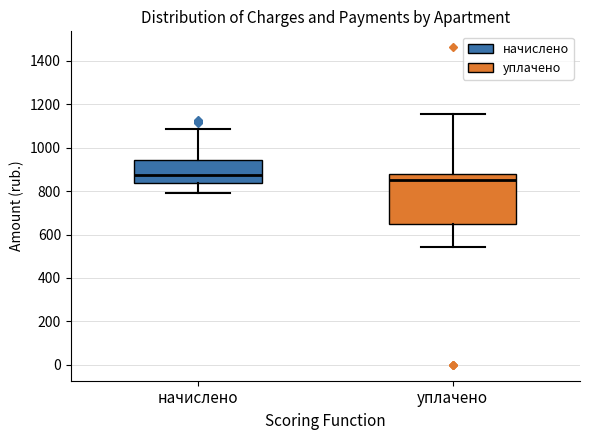

Reading left to right, transcribe this box plot: for each box, give where its median line is, the range the box spans, and where its two whiskers end, as read against the y-axis. The values are not printed on the chart, so give them approximately, as read against the axis.

начислено: median 880, box 840 to 940, whiskers 800 to 1080
уплачено: median 860, box 660 to 880, whiskers 540 to 1160